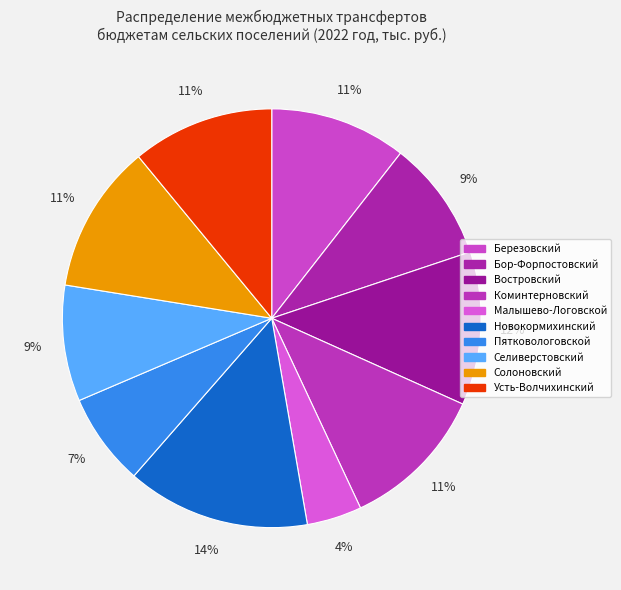

How many slices are in this pie chart?

10